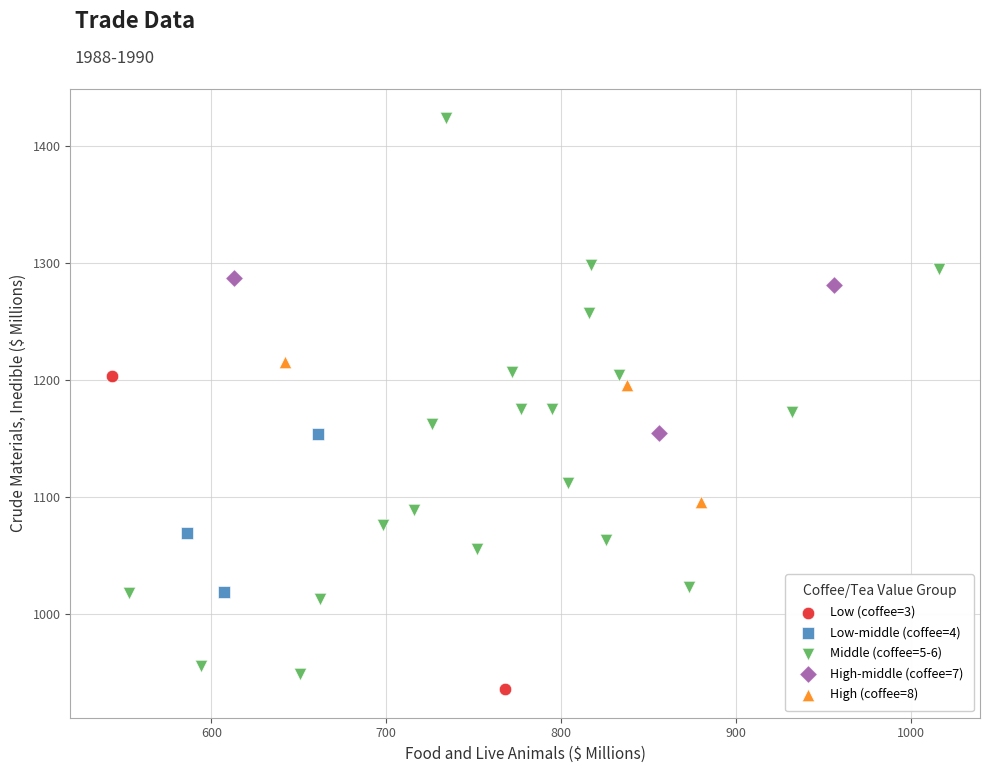

What are all the series names shown in the legend?

Low (coffee=3), Low-middle (coffee=4), Middle (coffee=5-6), High-middle (coffee=7), High (coffee=8)